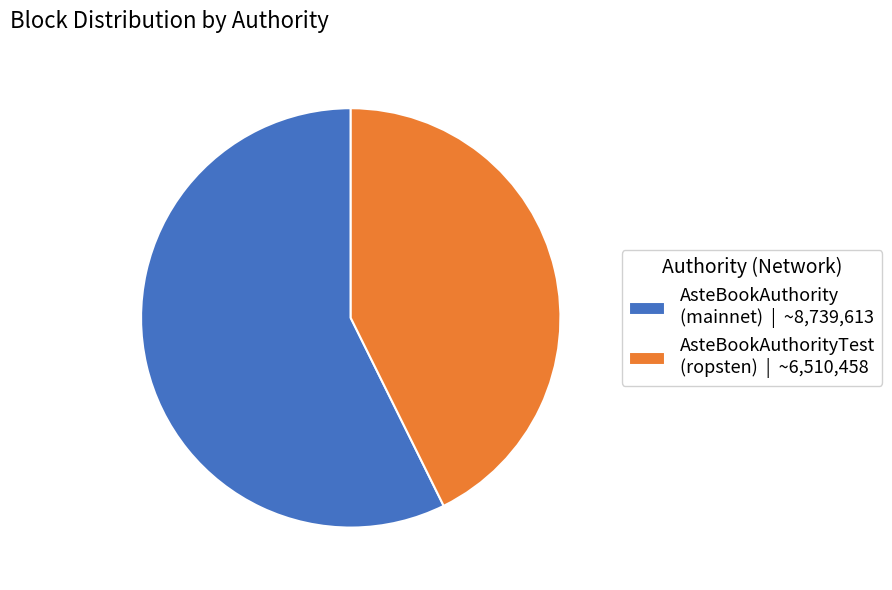

Is the sum of AsteBookAuthorityTest (ropsten) | ~6,510,458 and AsteBookAuthority (mainnet) | ~8,739,613 greater than half?

Yes